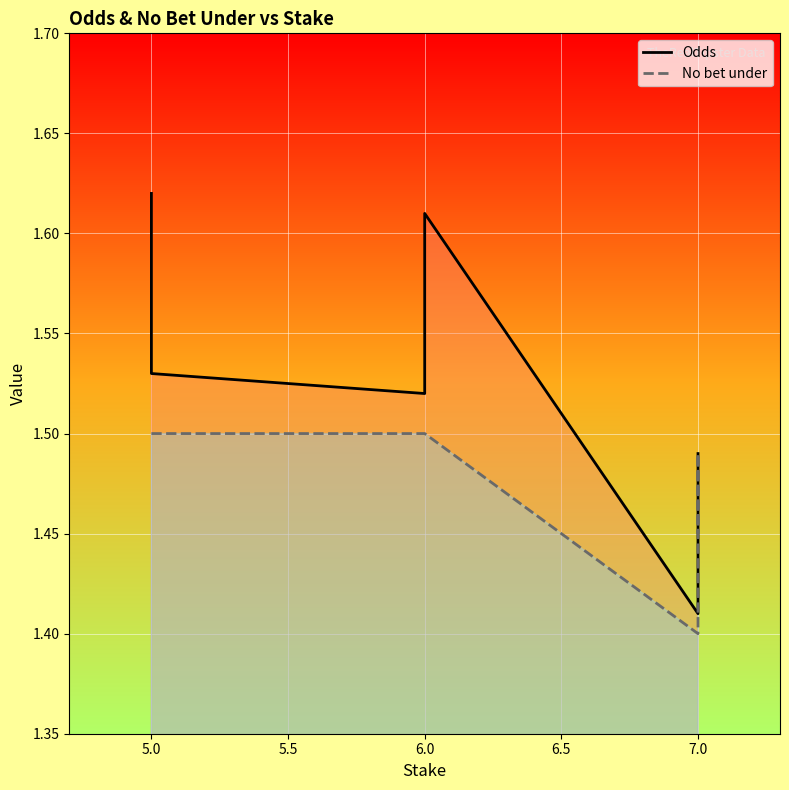

Does the chart display data point markers on the line(s)?

No